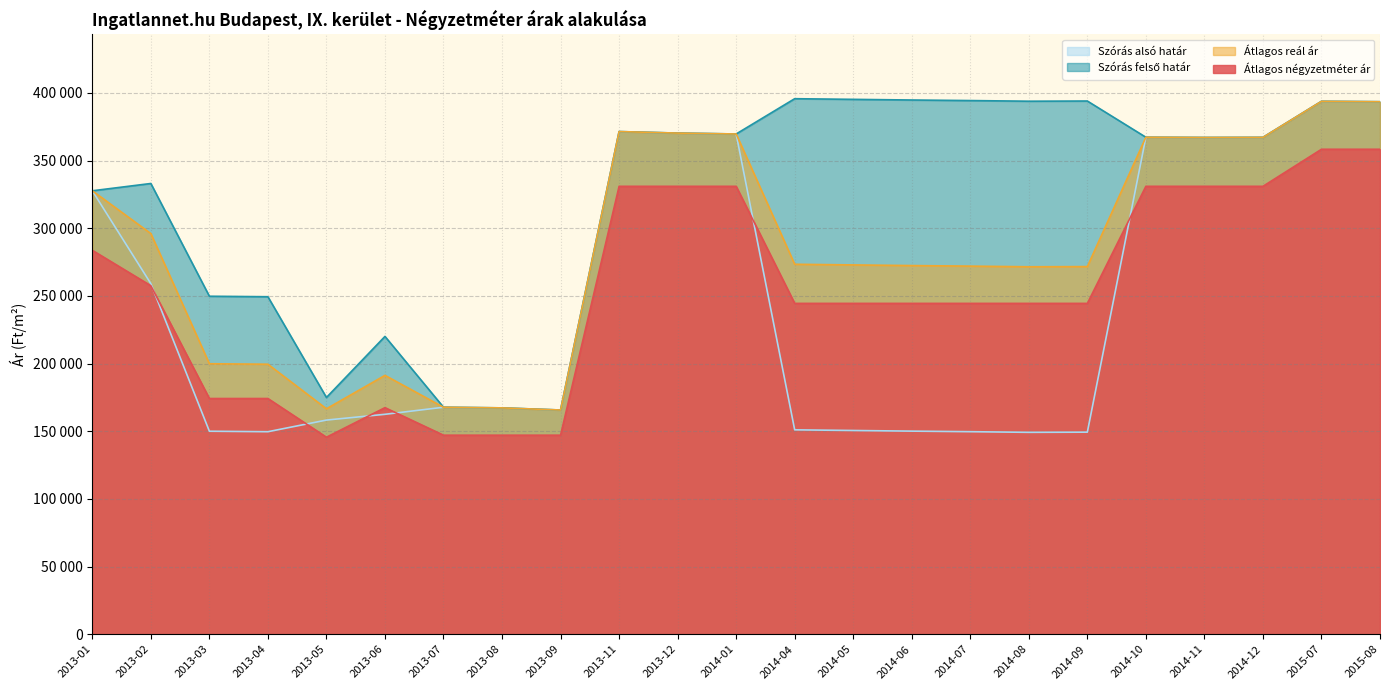

What is the average value of the Átlagos reál ár series?

283268